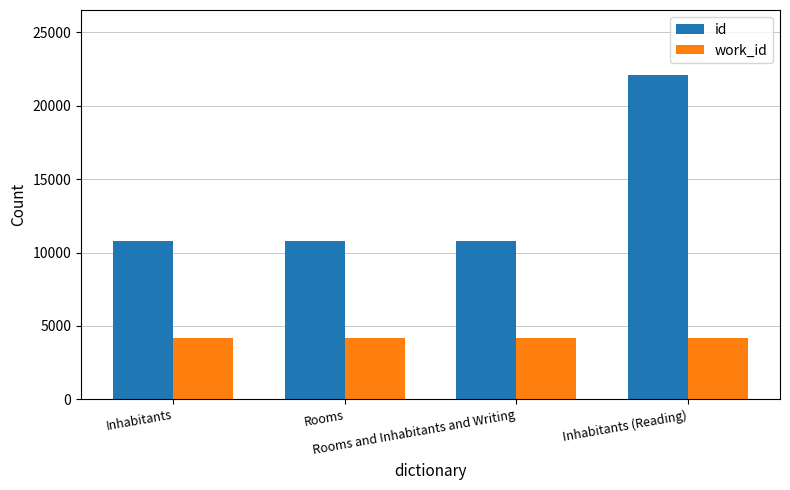

What are all the series names shown in the legend?

id, work_id